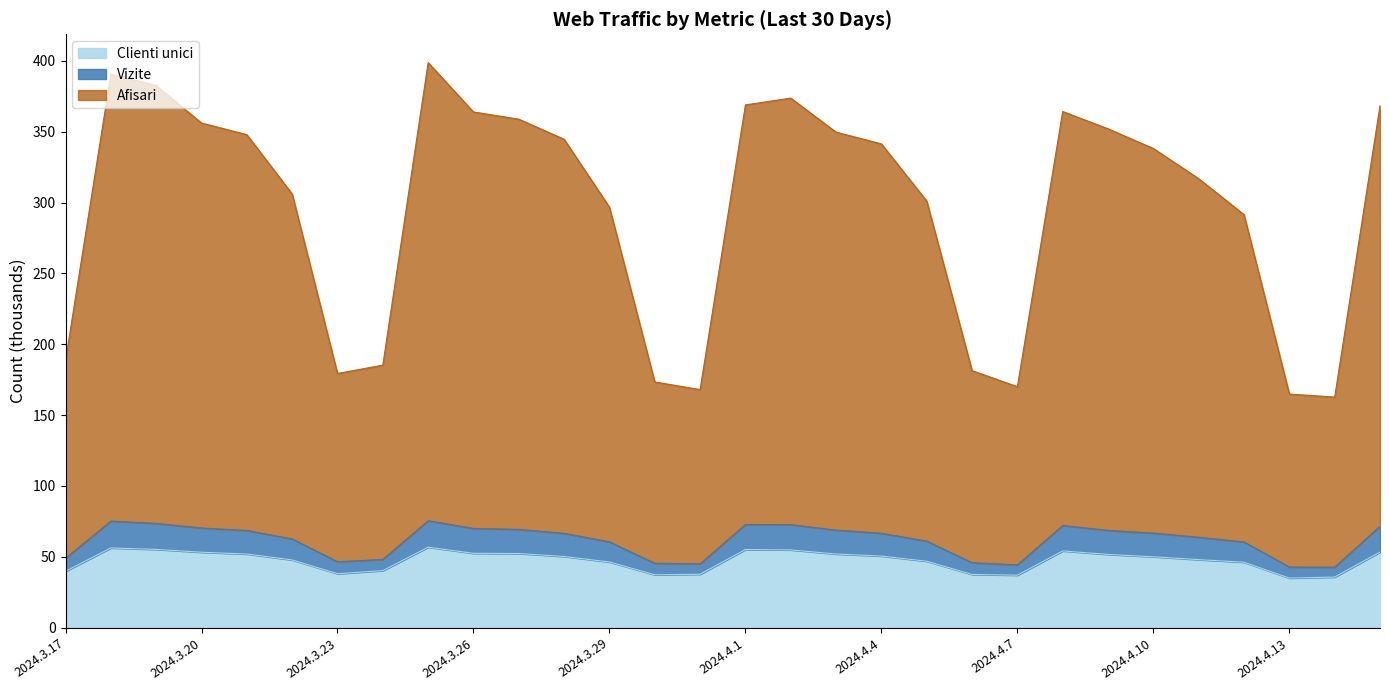

What is the value of the Vizite point at the 11th from the left?

69.4